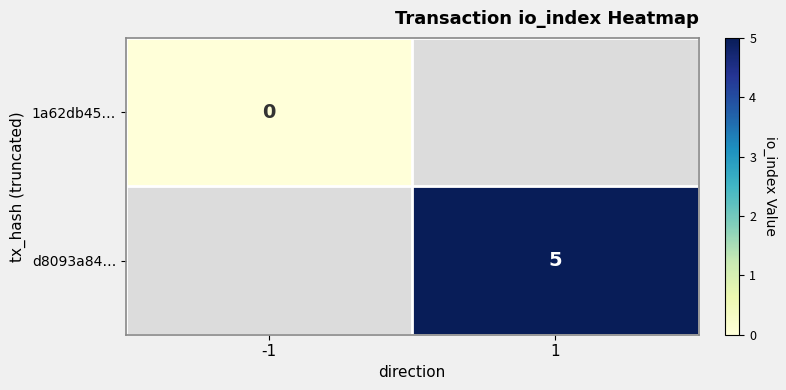

The d8093a84… series shows 5 at 1. True or false?

True